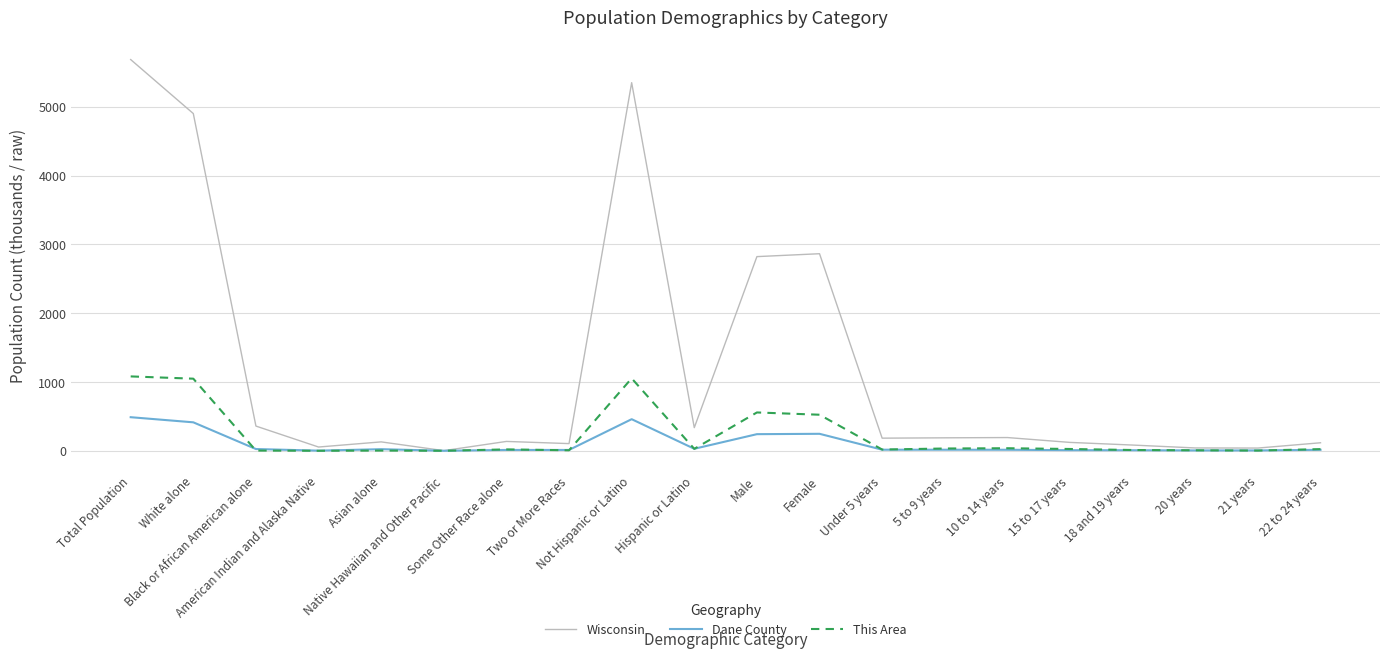

What is the greatest value displayed?

5687.0